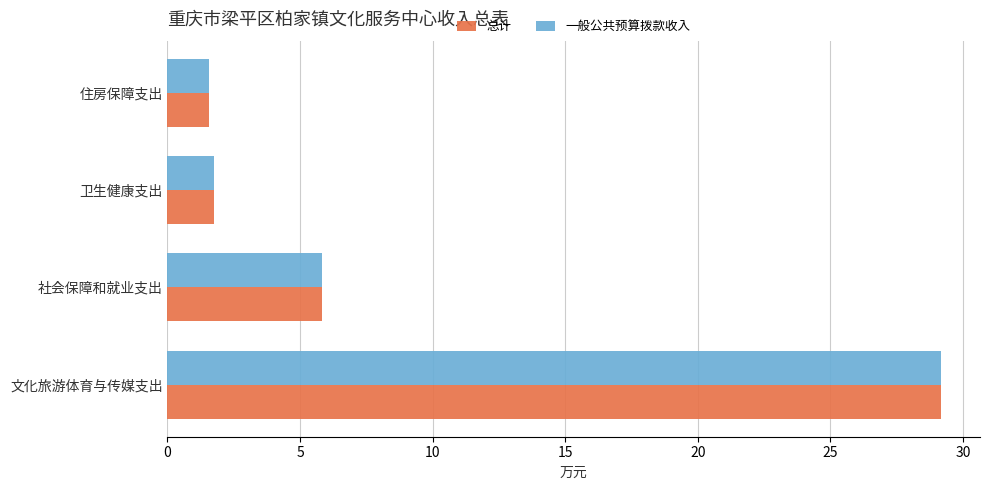

At which category is the sum across all series the highest?

文化旅游体育与传媒支出